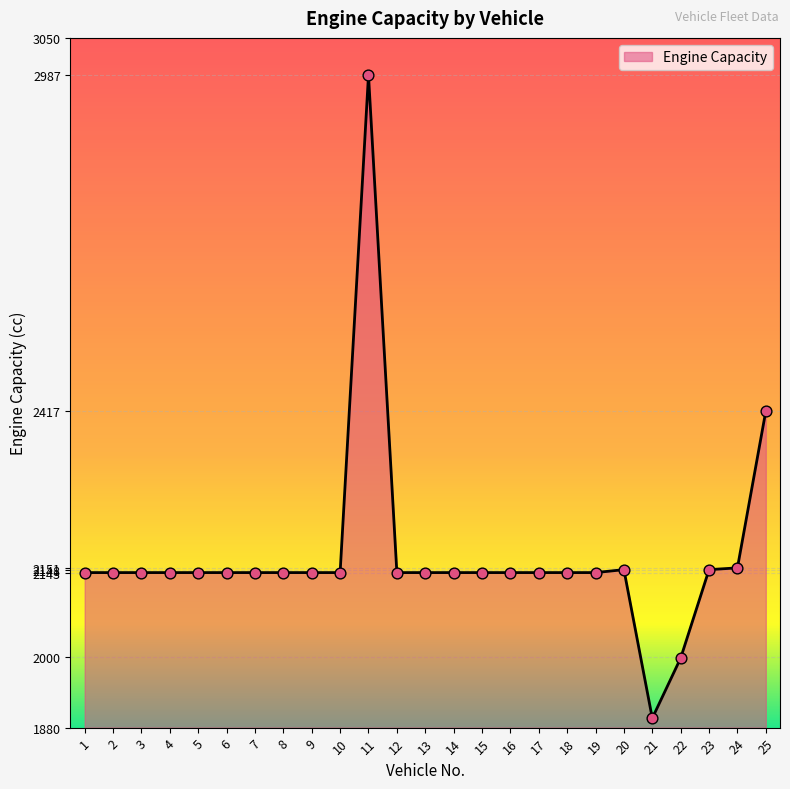

Approximately how many times larger is the value at 11 compared to 3?

1.4